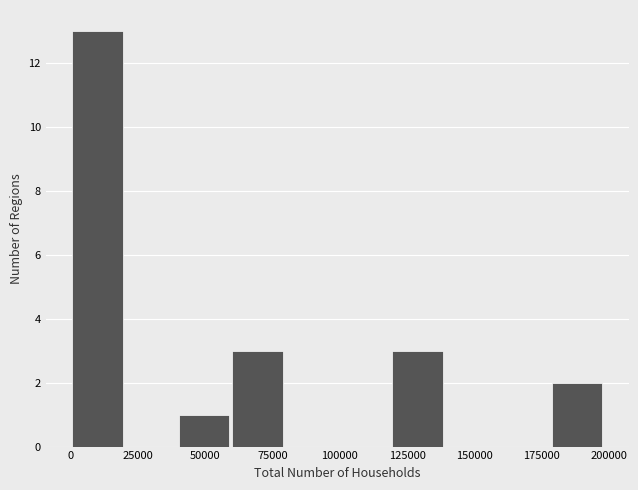

Around what value on the x-axis is the tallest bar? Give the approximate position of its centre, as read against the axis.

10000